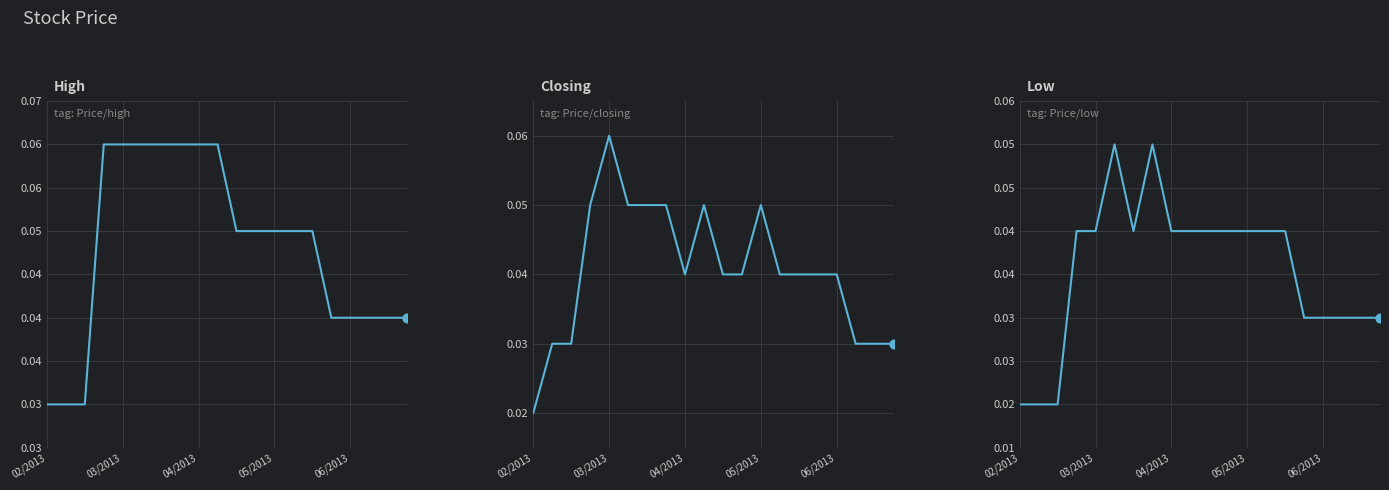

Which series reaches the minimum Y coordinate?

Closing